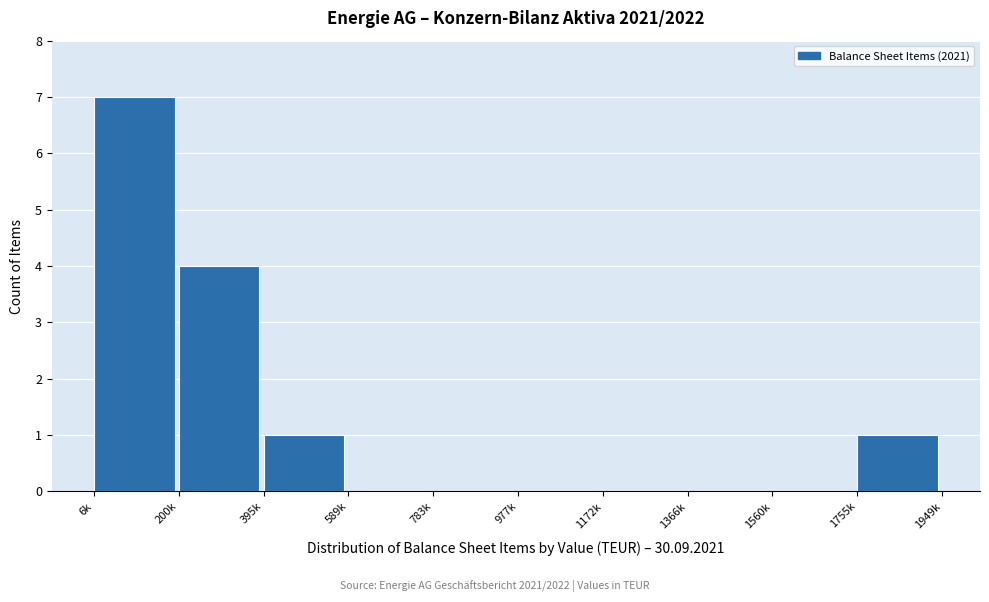

Reading left to right, extract all data points from this chart.

6k=7	200k=4	395k=1	589k=0	783k=0	977k=0	1172k=0	1366k=0	1560k=0	1755k=1